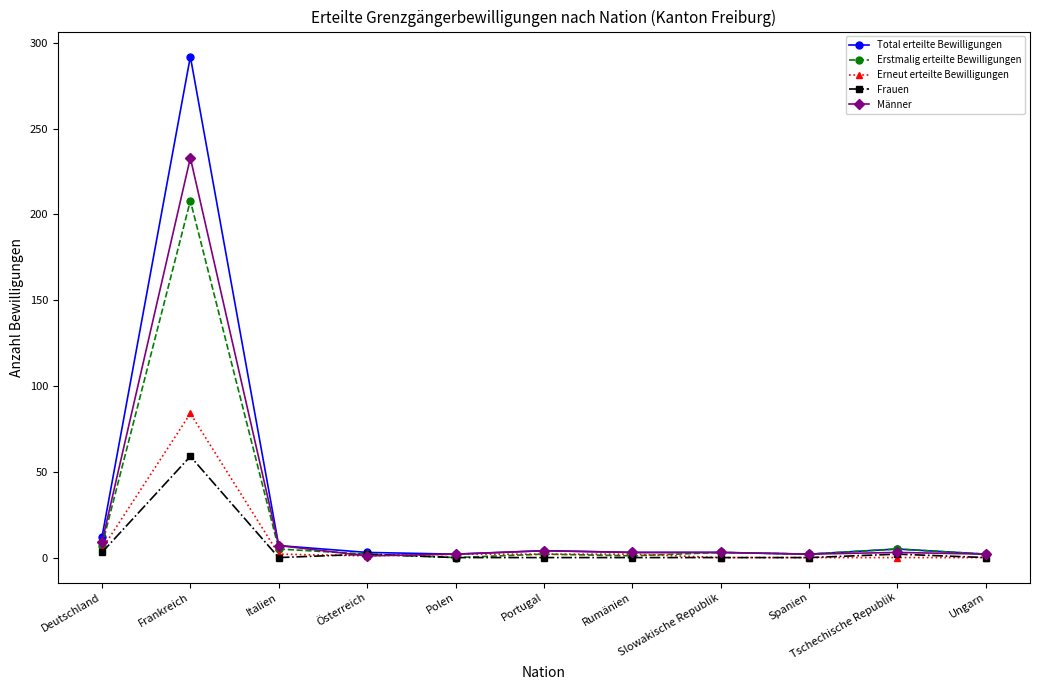

Rank the series by their maximum value, from highest to lowest.

Total erteilte Bewilligungen, Männer, Erstmalig erteilte Bewilligungen, Erneut erteilte Bewilligungen, Frauen